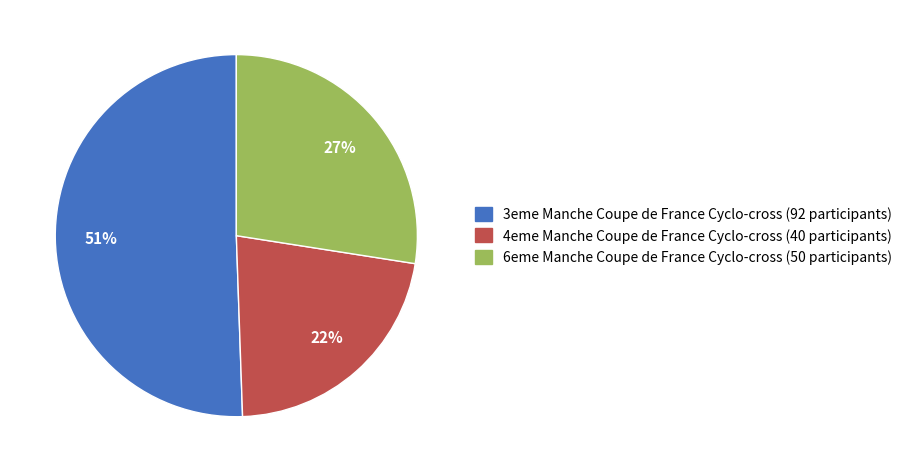

To the nearest percent, what is the average slice percentage?

33%